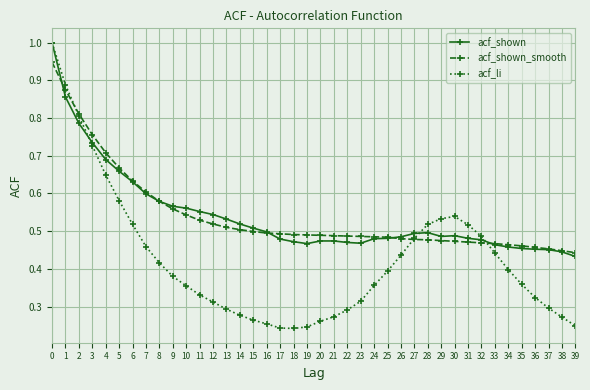

True or false: acf_li has more than 0 interior local peaks.

True